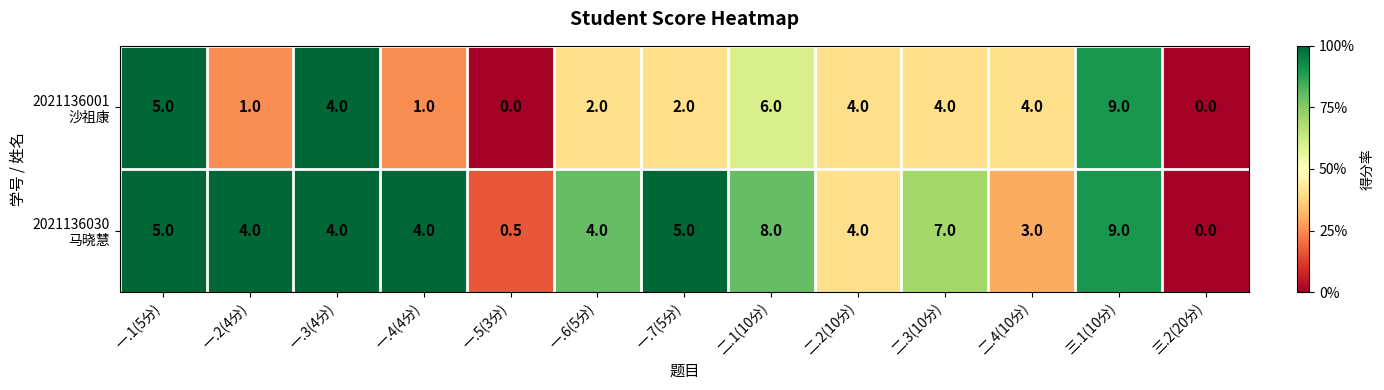

At which category is the sum across all series the highest?

三.1(10分)